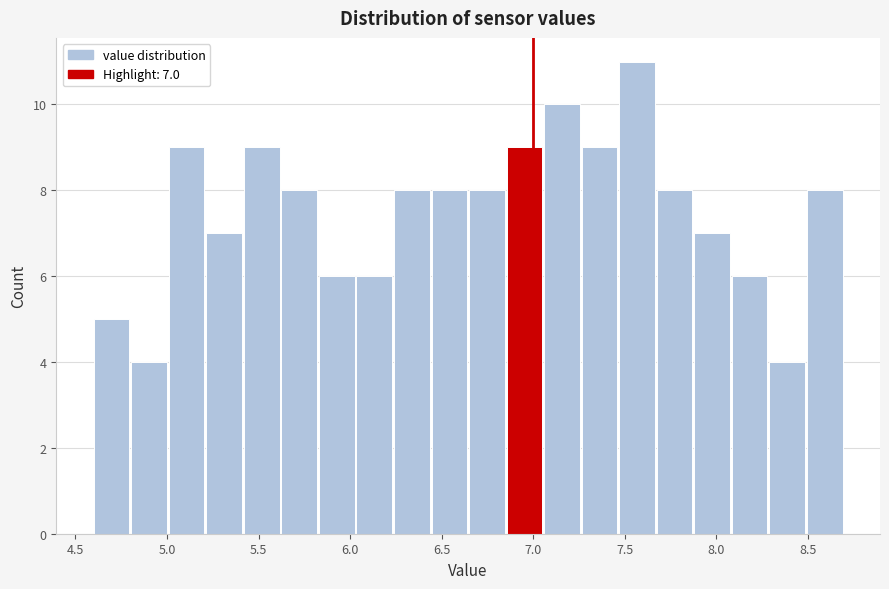

Over which range of the x-axis is the bar tallest?

7.470 to 7.675